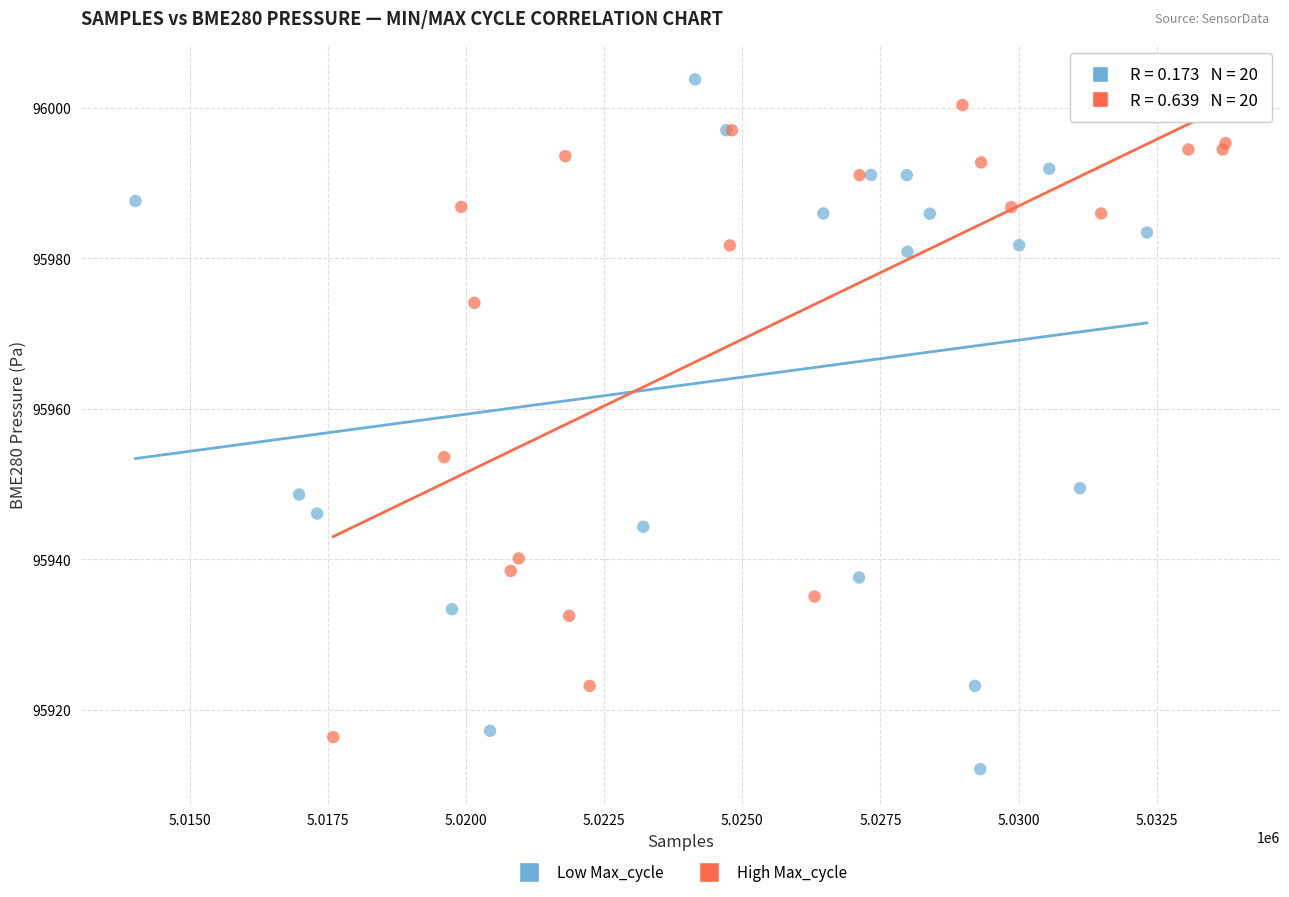

Which series has the largest Y range (max minus min)?

Low Max_cycle